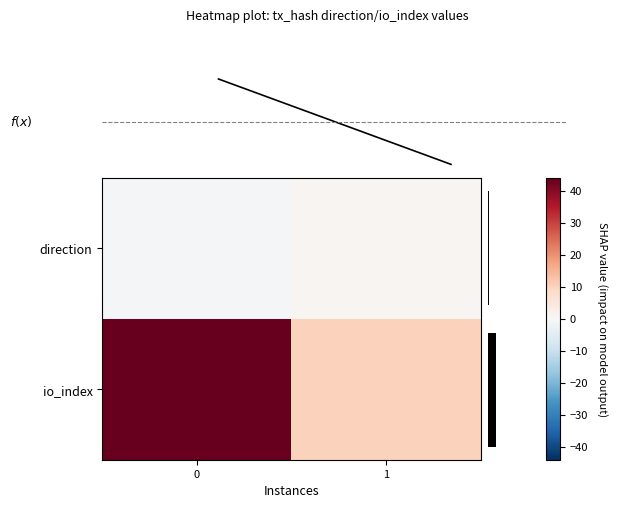

Which series has the largest range (max minus min)?

row_1